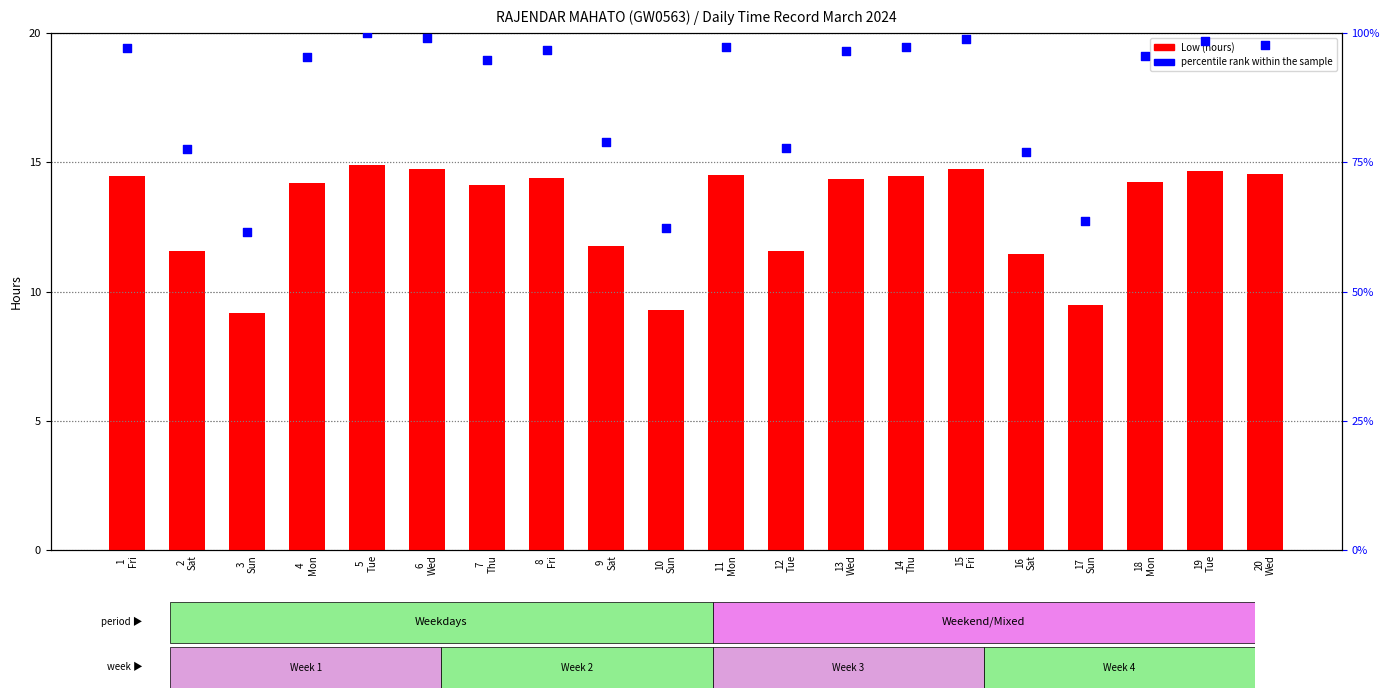

Which series contains the lowest Y value?

Low (hours)